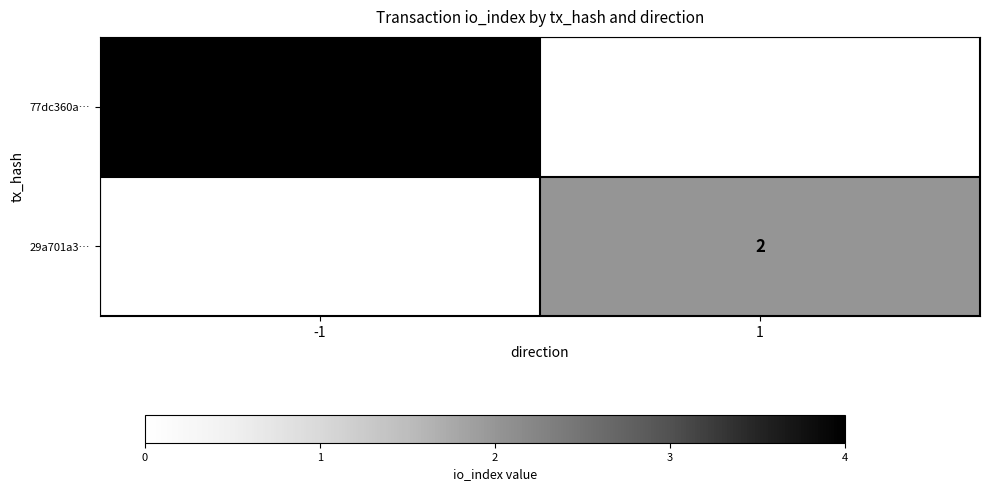

What is the minimum value shown in the chart?

2.0